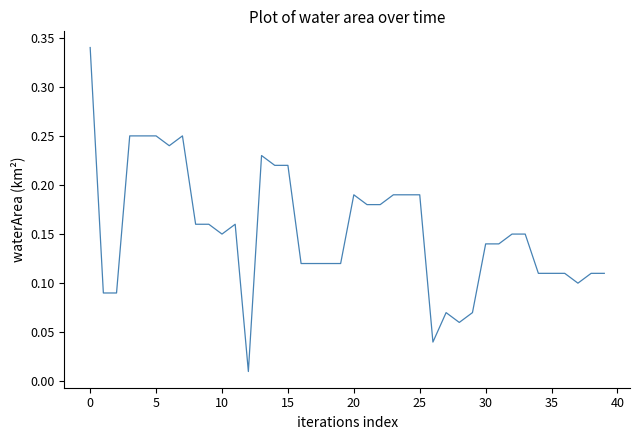

Is this an area chart (filled region under the line)?

No